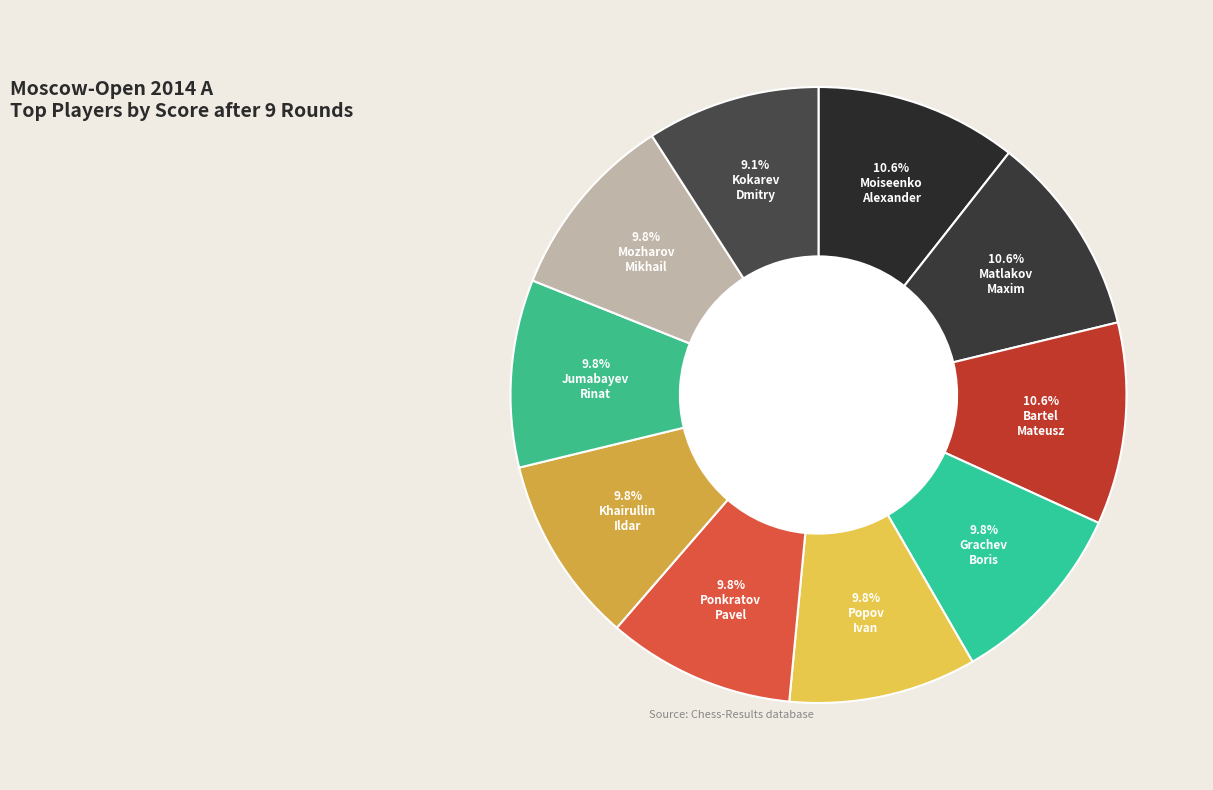

Count the number of slices in the pie.

10